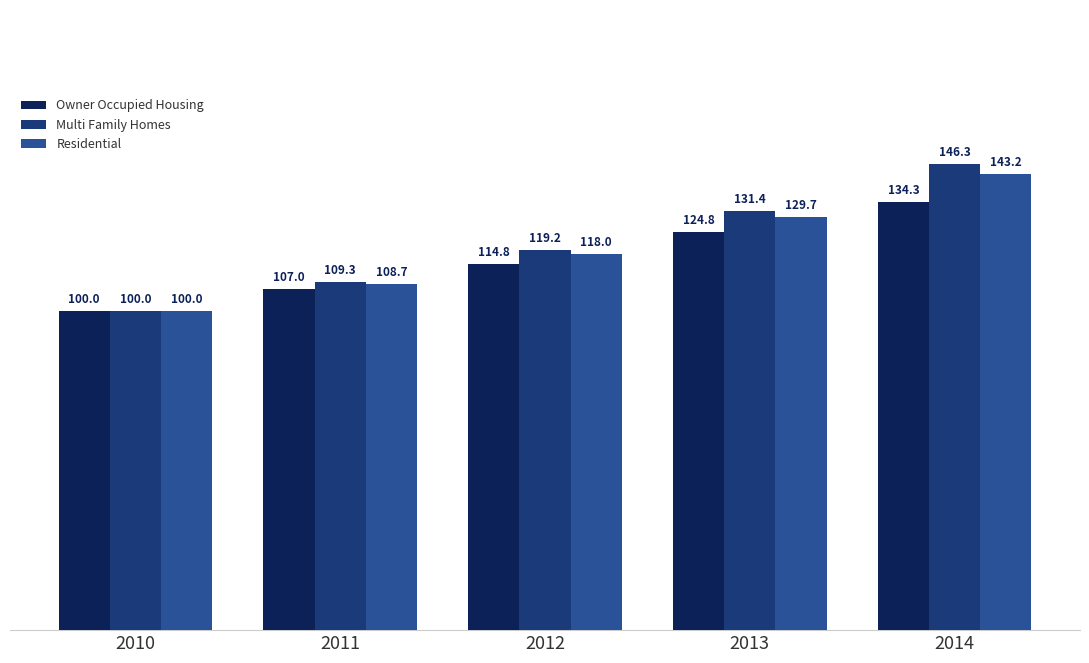

The value of Owner Occupied Housing at 2011 is 57.9. True or false?

False